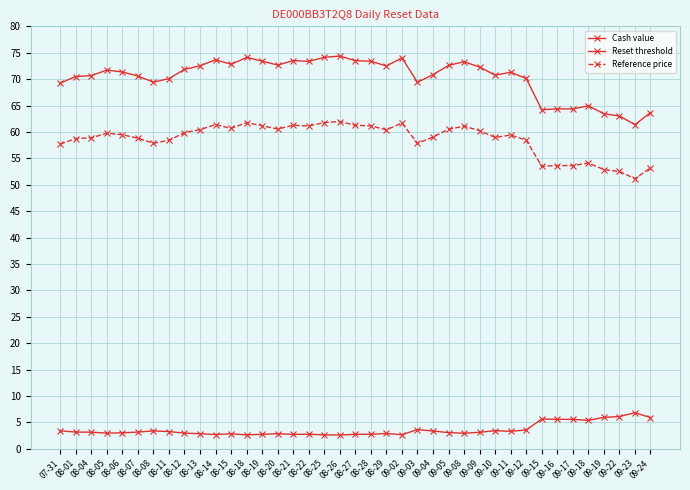

What is the difference between the highest and lowest values at 09-23?

54.6